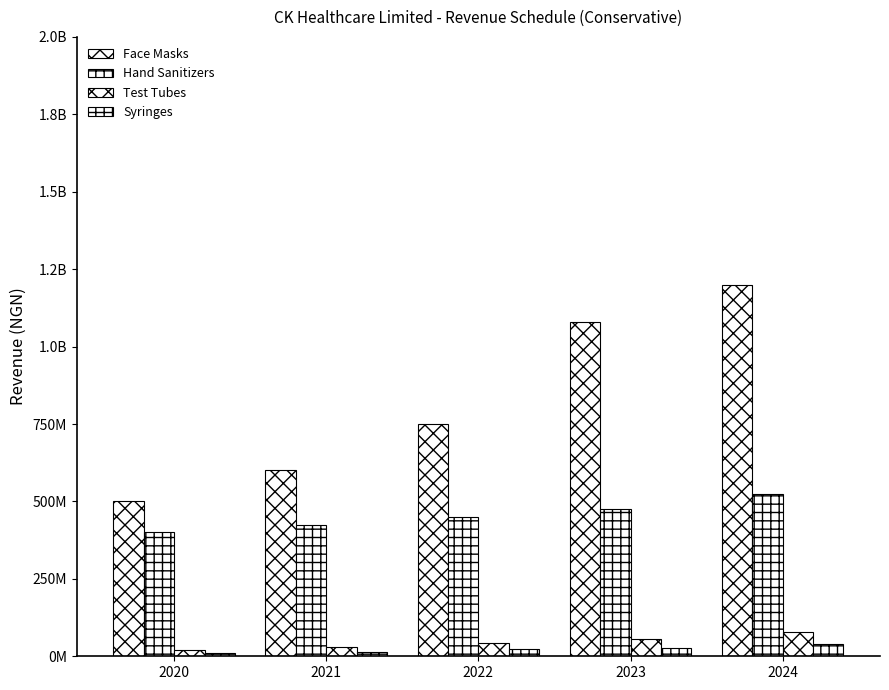

Rank the series at 2024 from highest to lowest value.

Face Masks, Hand Sanitizers, Test Tubes, Syringes